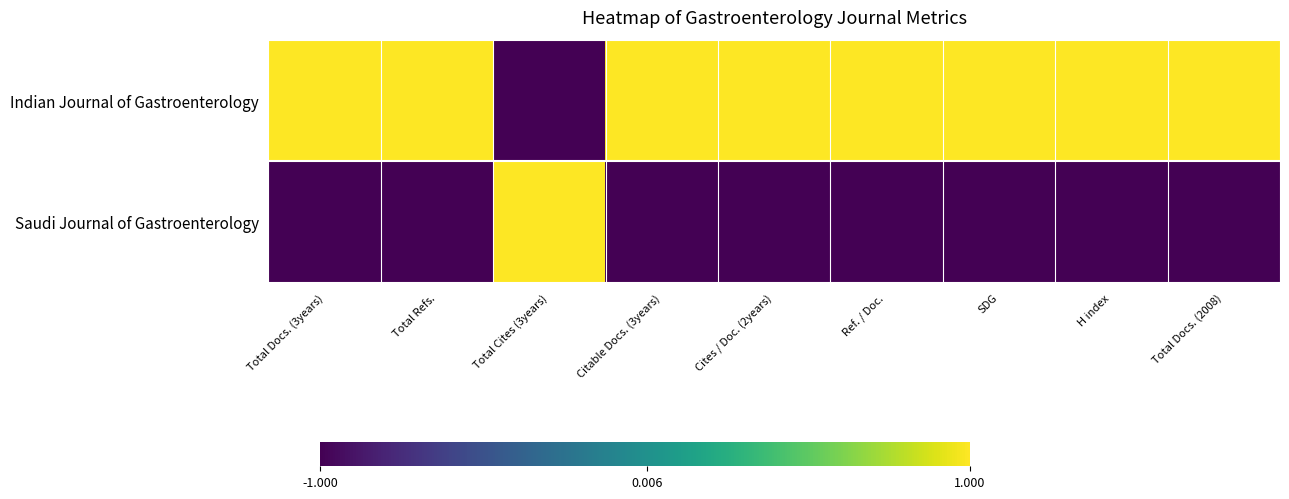

Which series changed the most between Total Docs. (3years) and H index?

Indian Journal of Gastroenterology